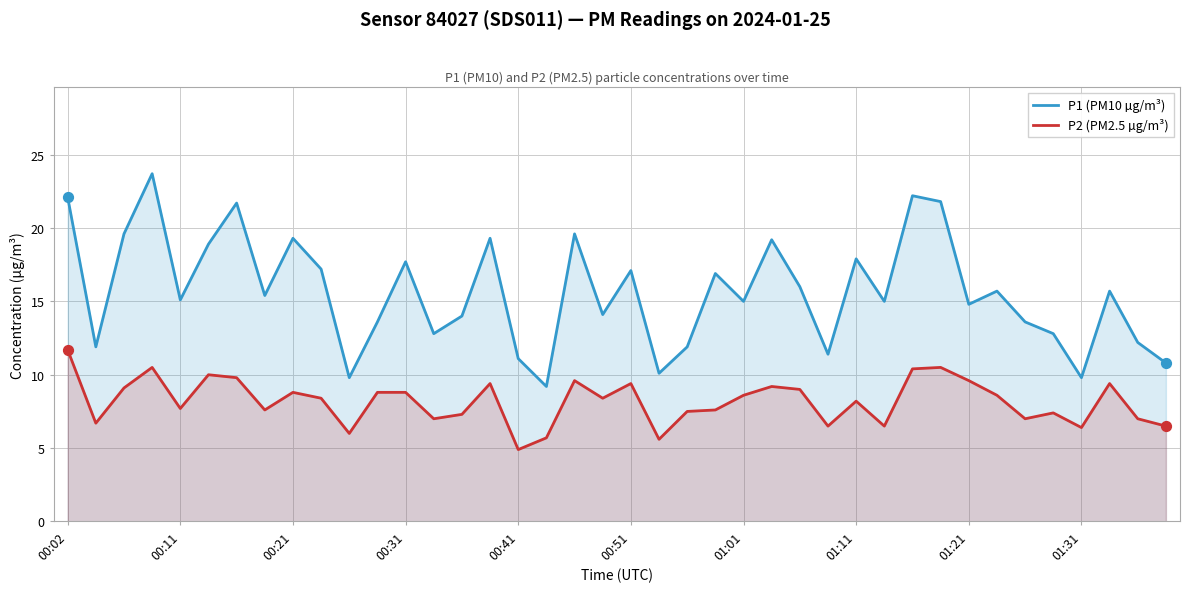

Which series has the largest total across all categories?

P1 (PM10 µg/m³)